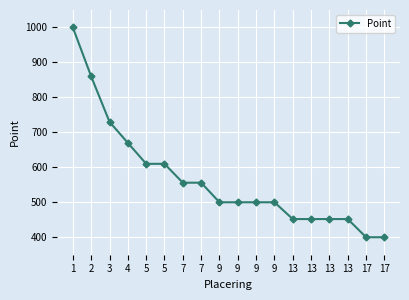

Is this an area chart (filled region under the line)?

No